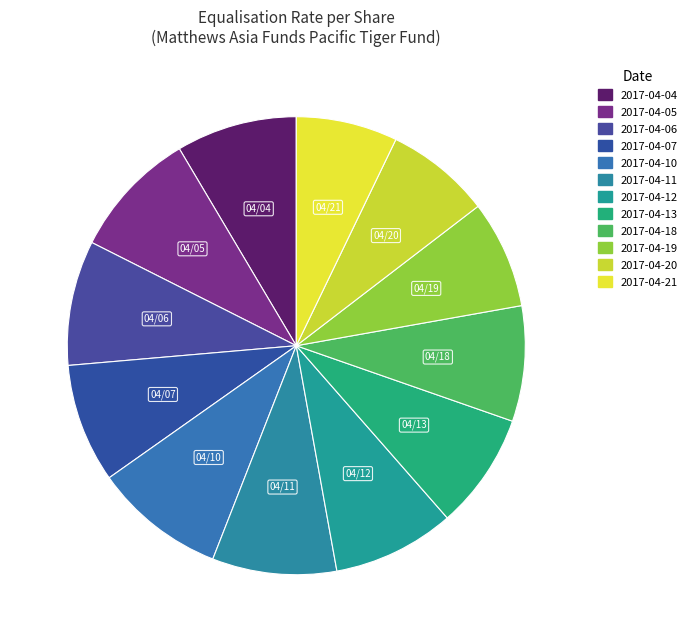

Count the number of slices in the pie.

12